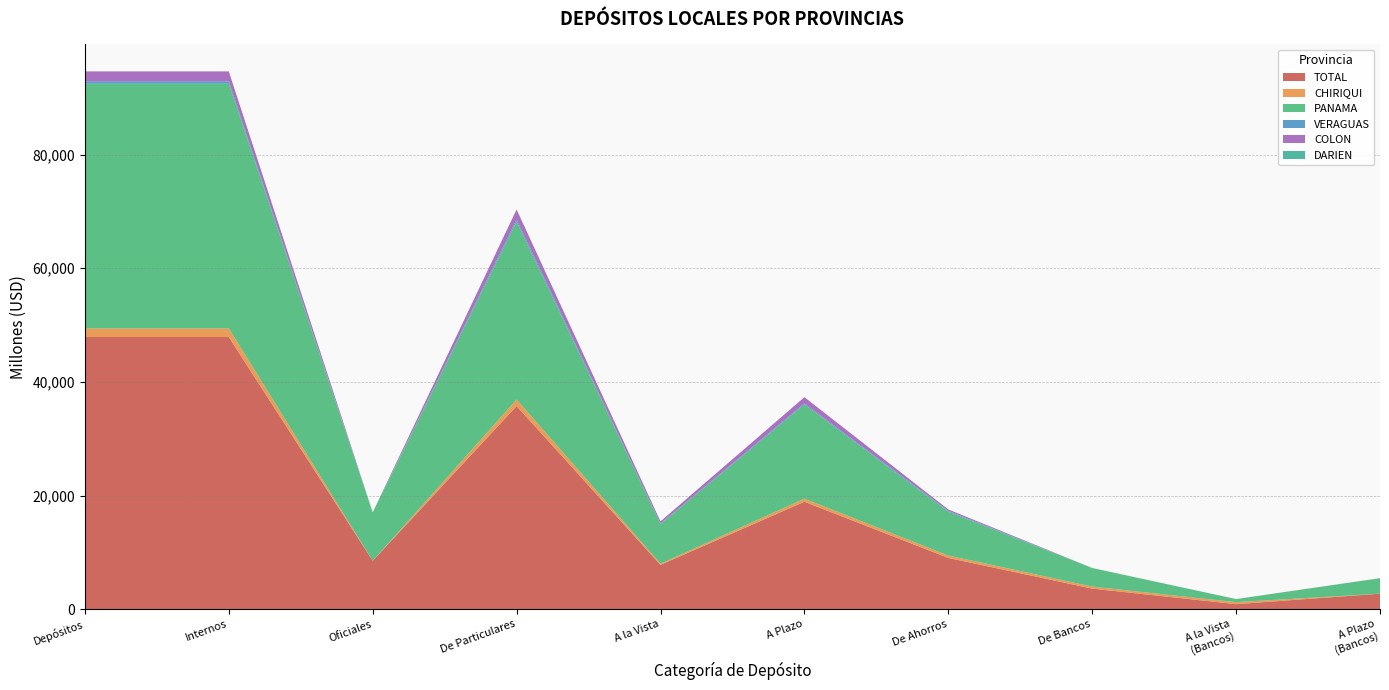

What is the maximum value for TOTAL?

47890.2